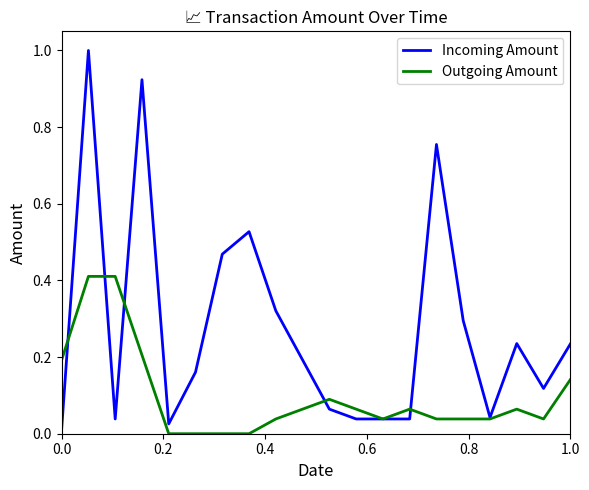

At how many categories does at least one series exceed 0?

20